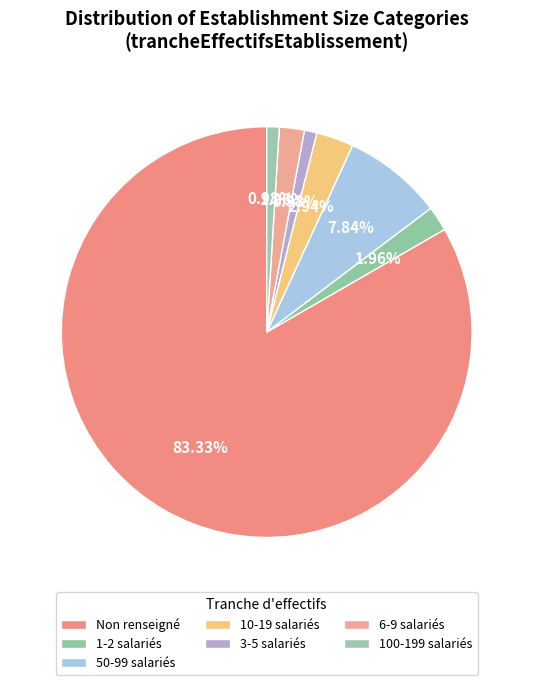

Is there a majority slice in this chart?

Yes